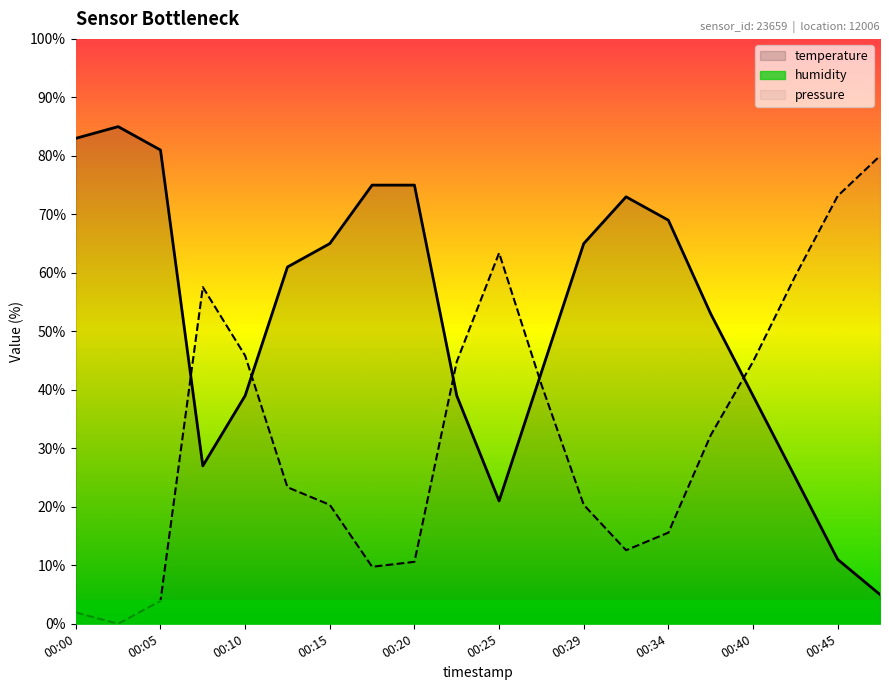

How many interior local peaks does the pressure series have?

2